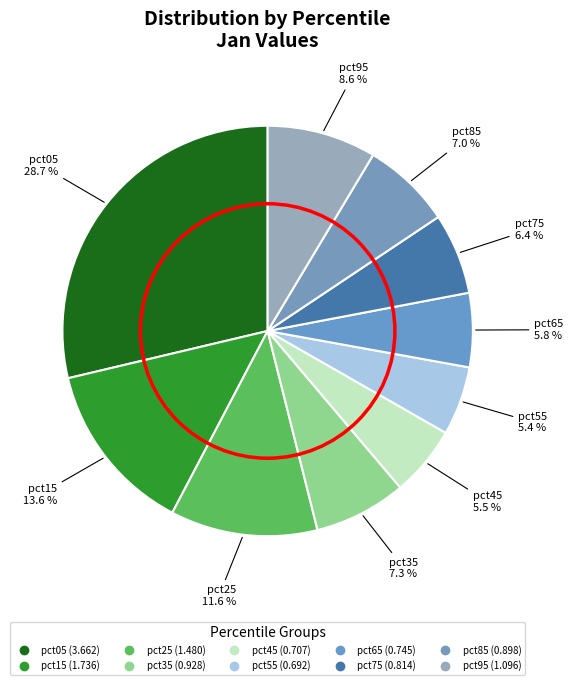

Count the number of slices in the pie.

10